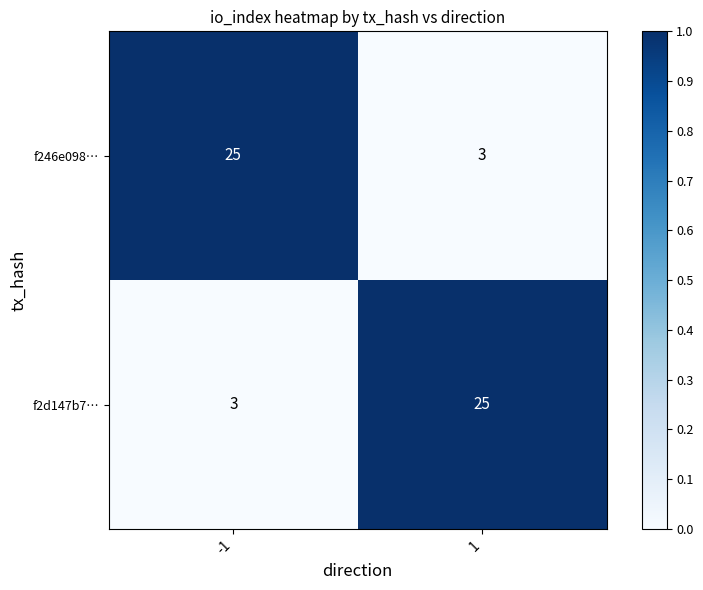

Rank the series at -1 from lowest to highest value.

f2d147b7…, f246e098…